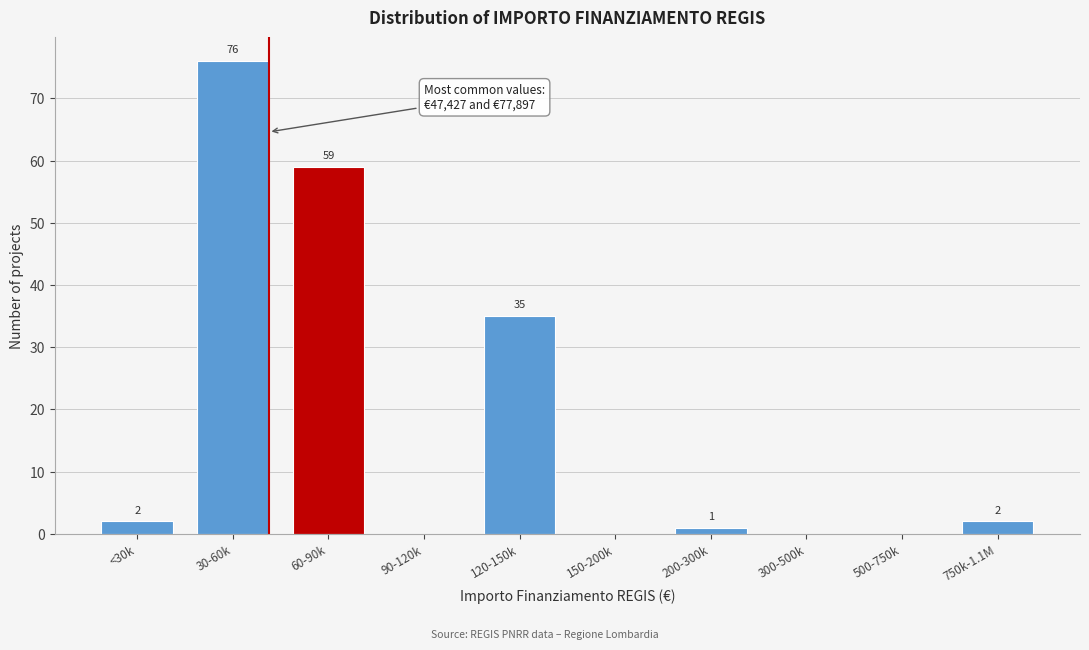

Reading right to left, transcribe all the data shown in this chart.

750k-1.1M=2	500-750k=0	300-500k=0	200-300k=1	150-200k=0	120-150k=35	90-120k=0	60-90k=59	30-60k=76	<30k=2